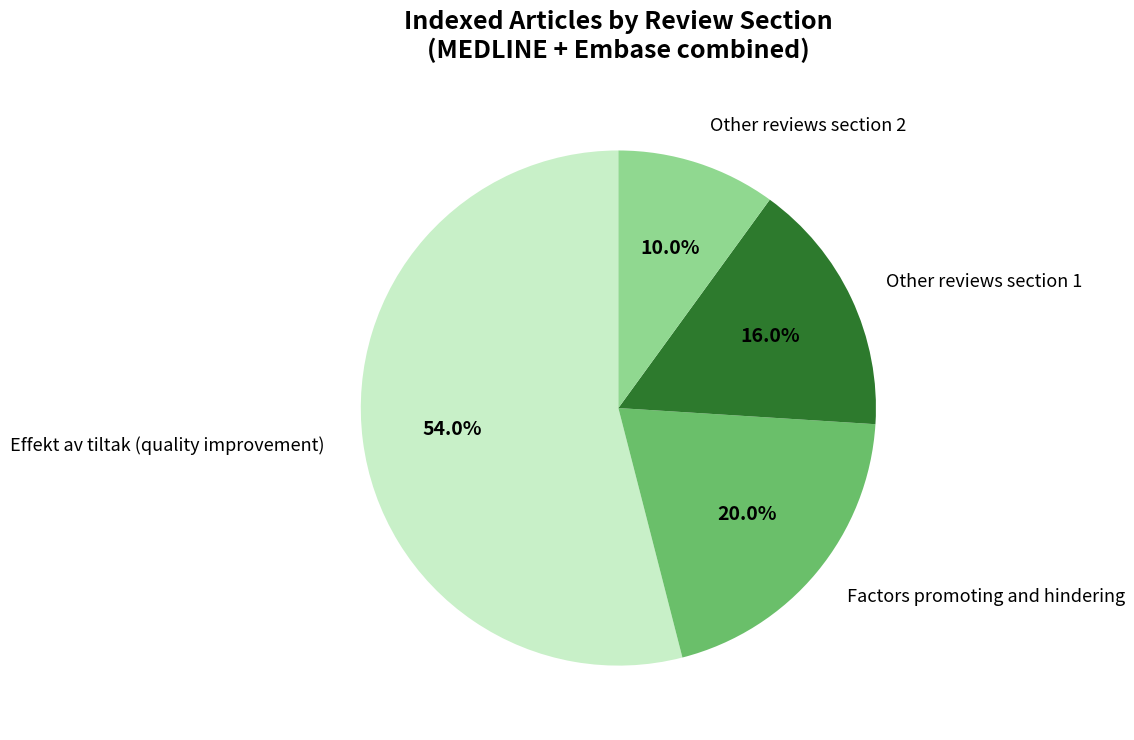

To the nearest percent, what is the combined percentage of Effekt av tiltak (quality improvement) and Factors promoting and hindering?

74%